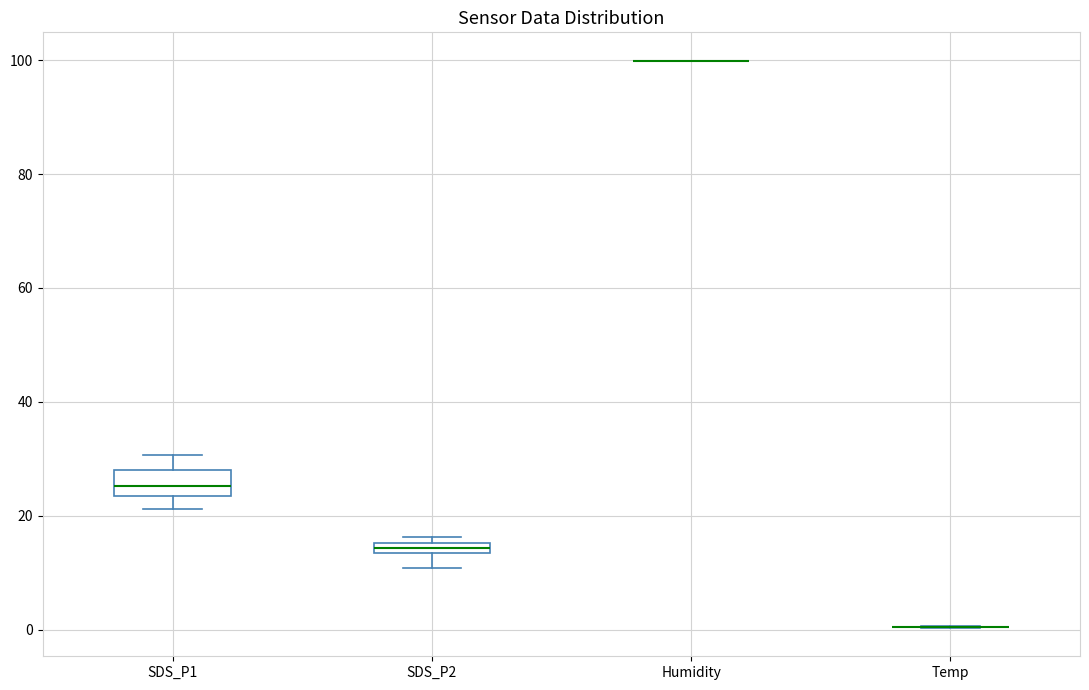

Where is the upper edge of the box for SDS_P1 on the y-axis? The values are not printed on the chart, so give them approximately, as read against the axis.

28